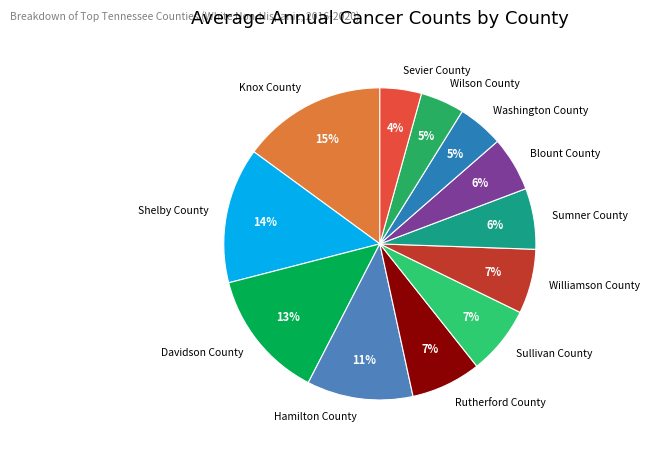

Between Shelby County and Washington County, which is larger?

Shelby County